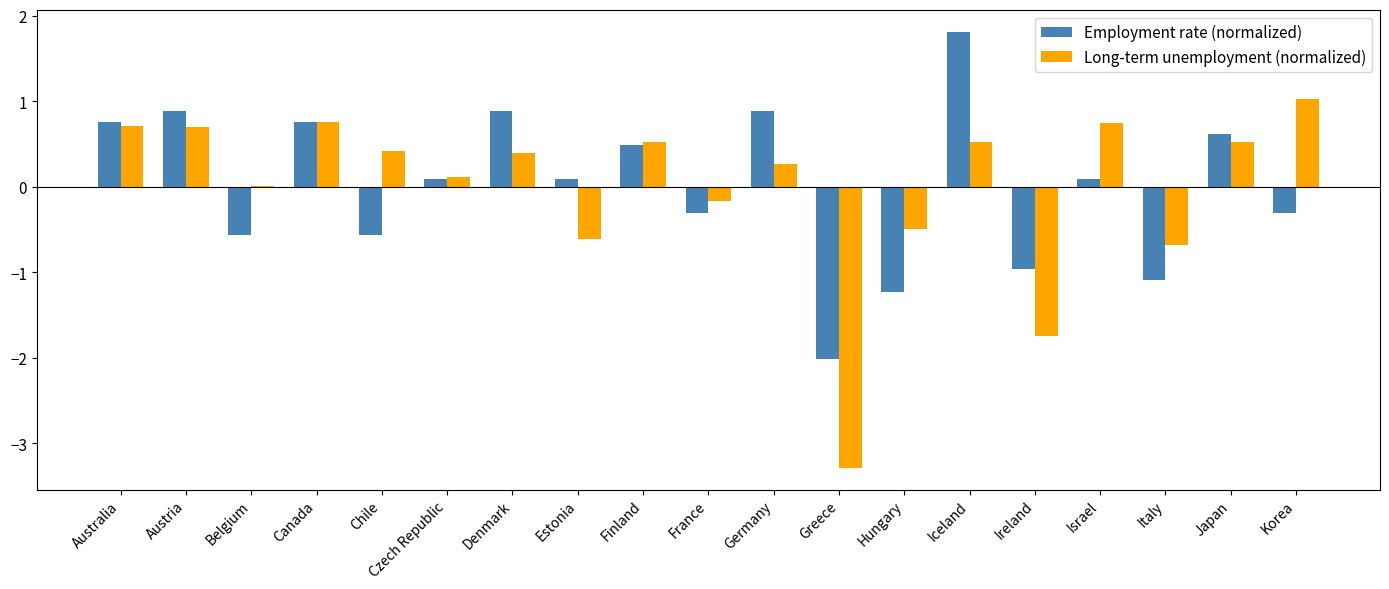

What is the total value across all series at Korea?

0.7